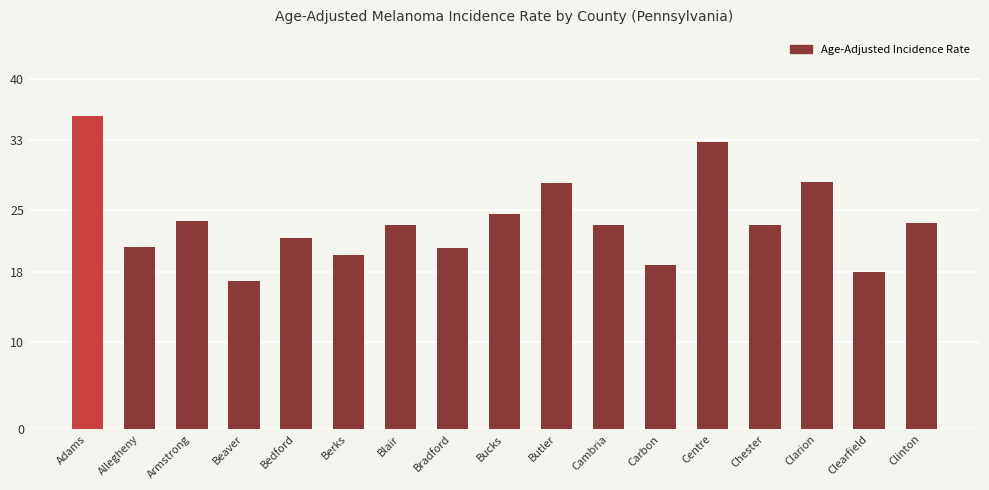

The value at Blair is 37.1. True or false?

False